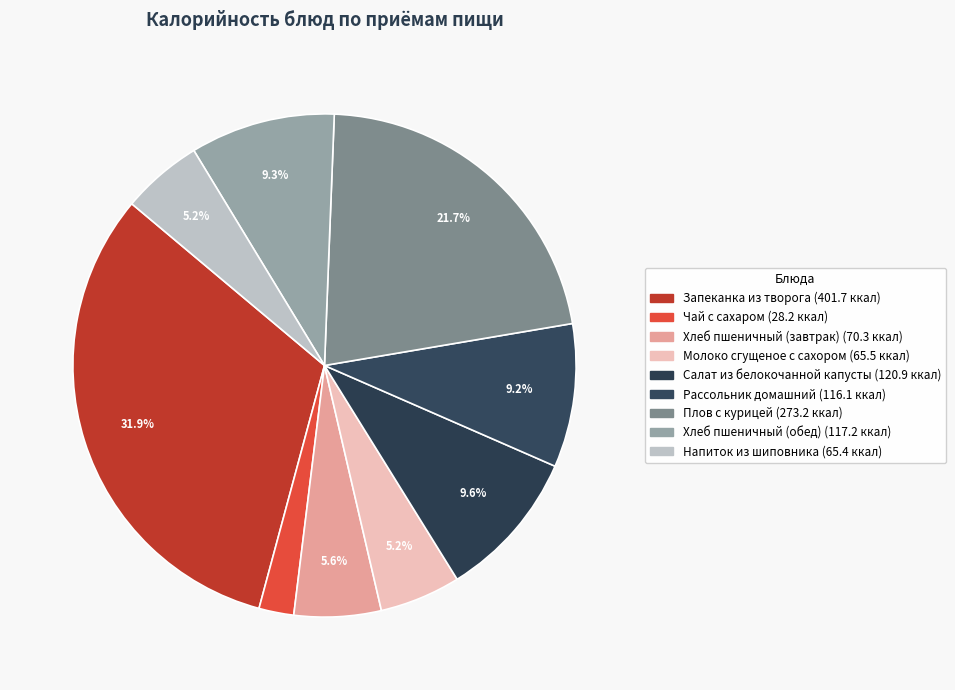

How many segments does this pie chart have?

9